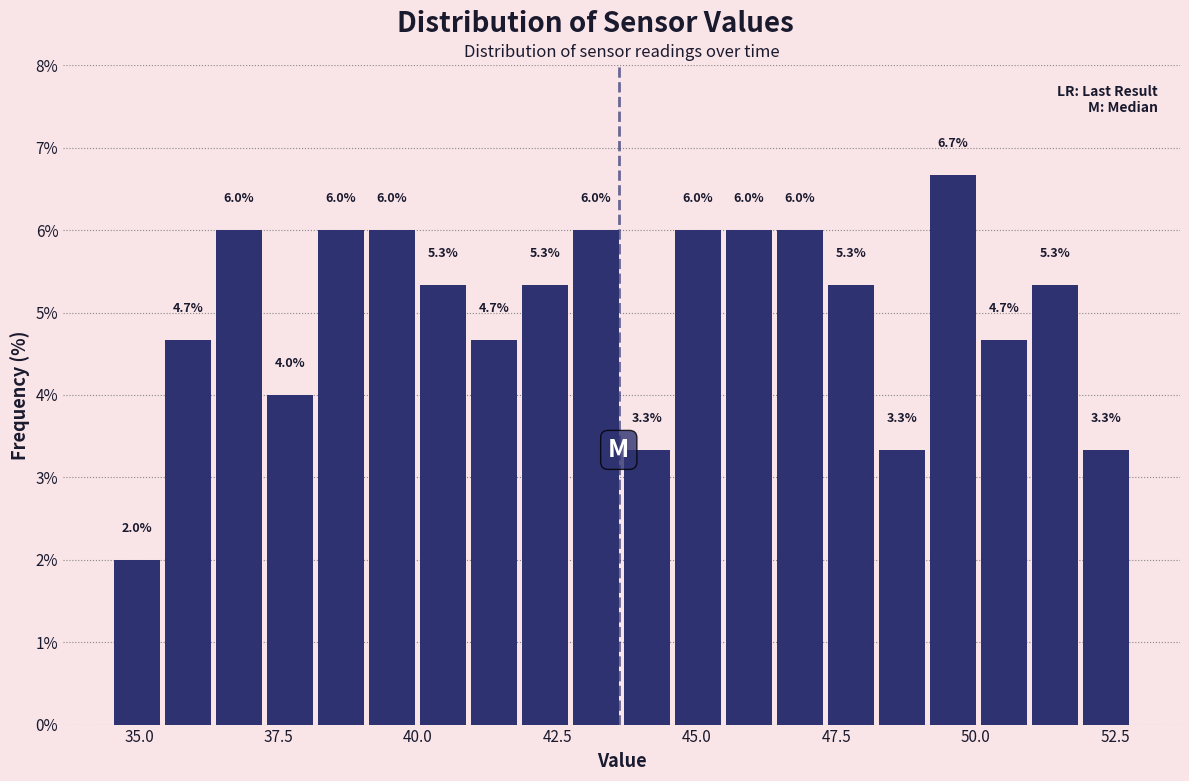

Around what value on the x-axis is the tallest bar? Give the approximate position of its centre, as read against the axis.

49.5